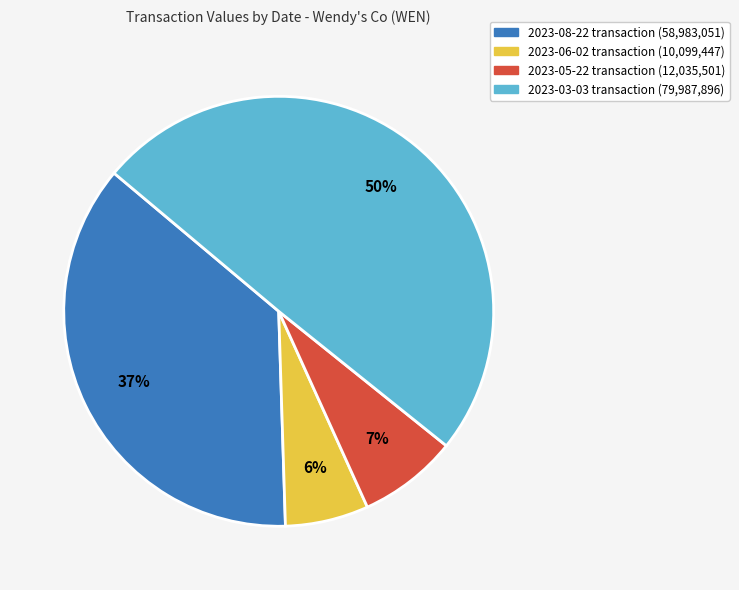

To the nearest percent, what is the average slice percentage?

25%